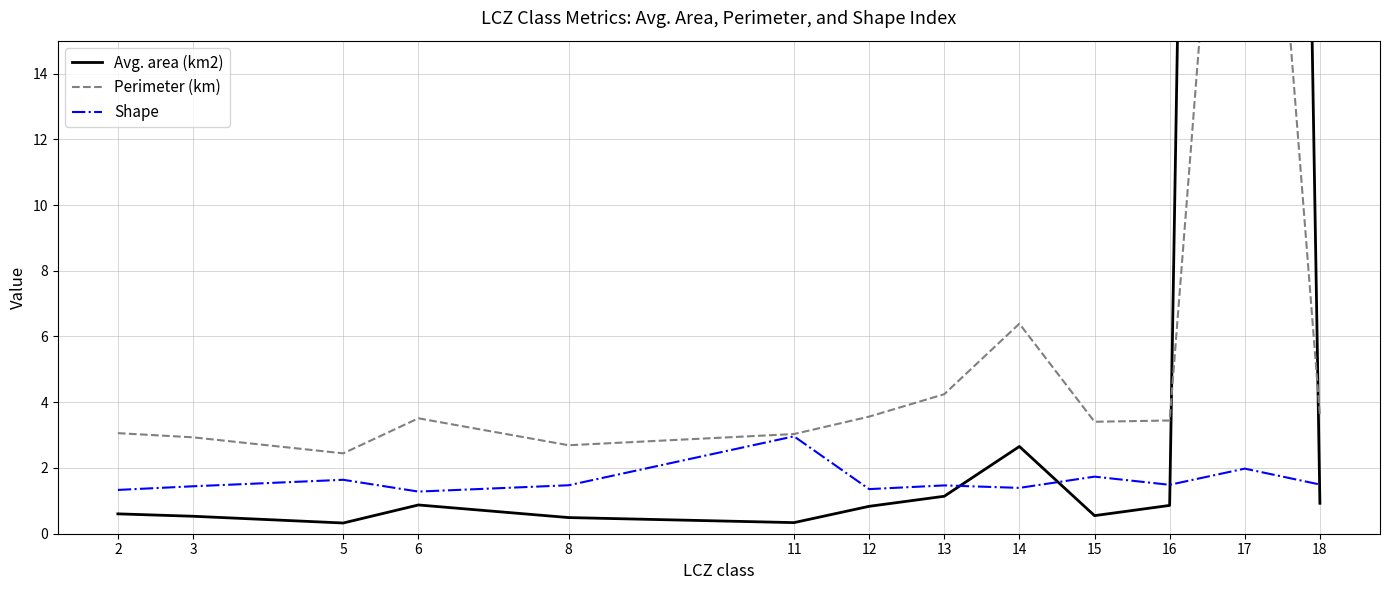

What is the value of the Avg. area (km2) point at the 2nd from the left?

0.5